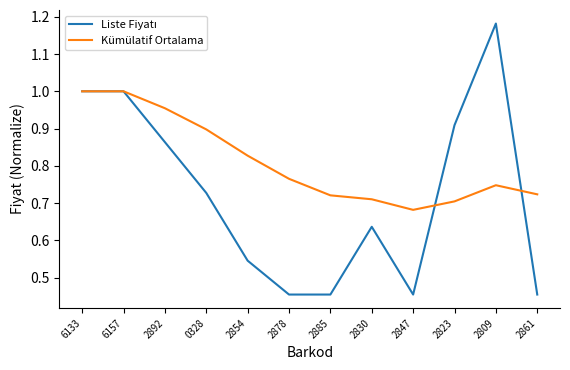

Where is Kümülatif Ortalama nearest to the value 0?

2847